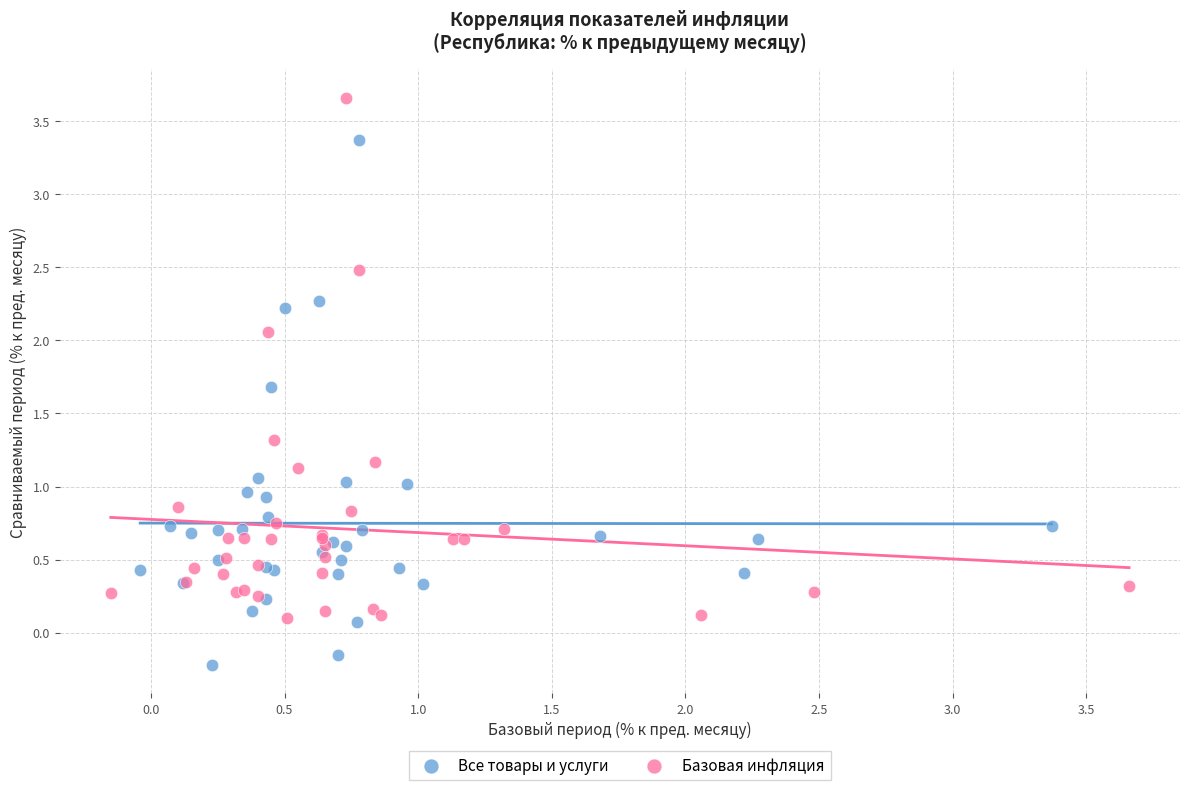

Which series reaches the minimum Y coordinate?

Все товары и услуги